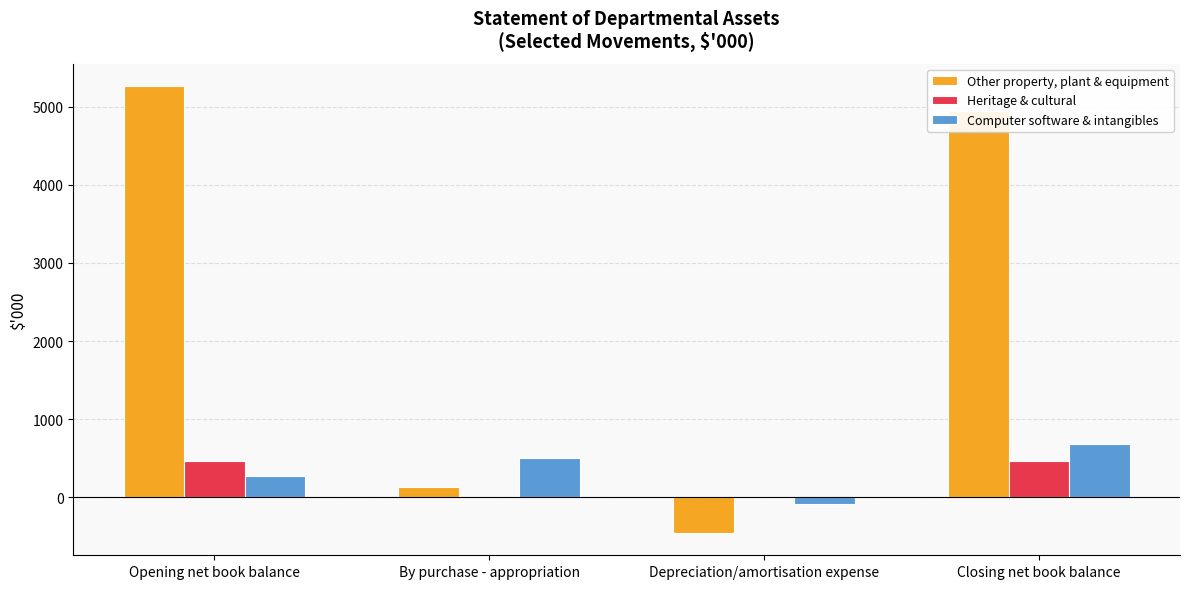

Which category has the highest value in the Computer software & intangibles series?

Closing net book balance